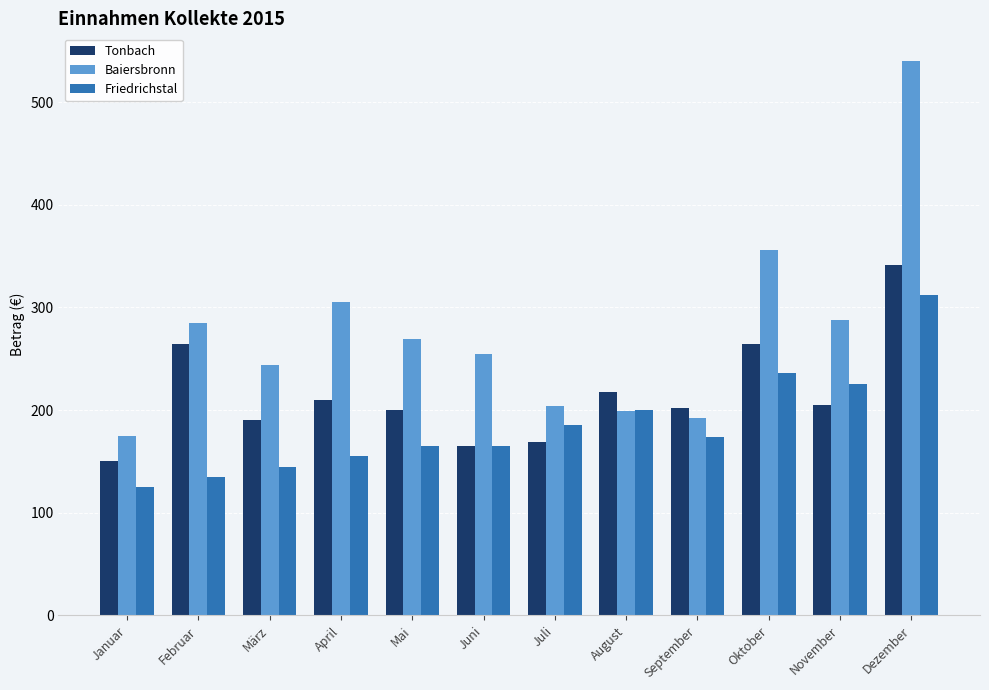

Count the number of categories in the chart.

12